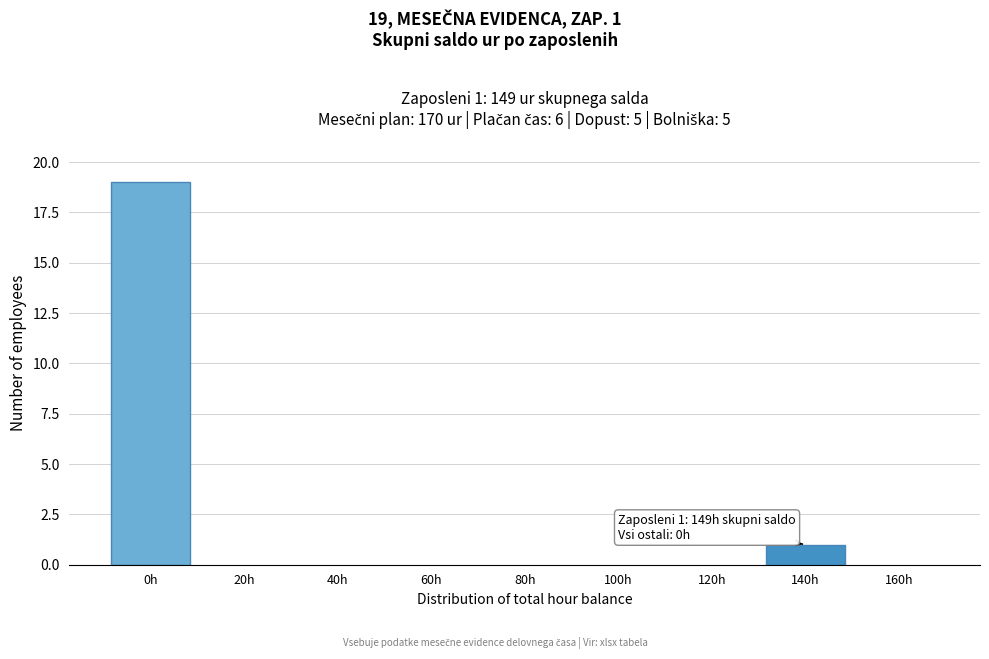

Reading right to left, what are all the values shown in this chart?

160h=0	140h=1	120h=0	100h=0	80h=0	60h=0	40h=0	20h=0	0h=19